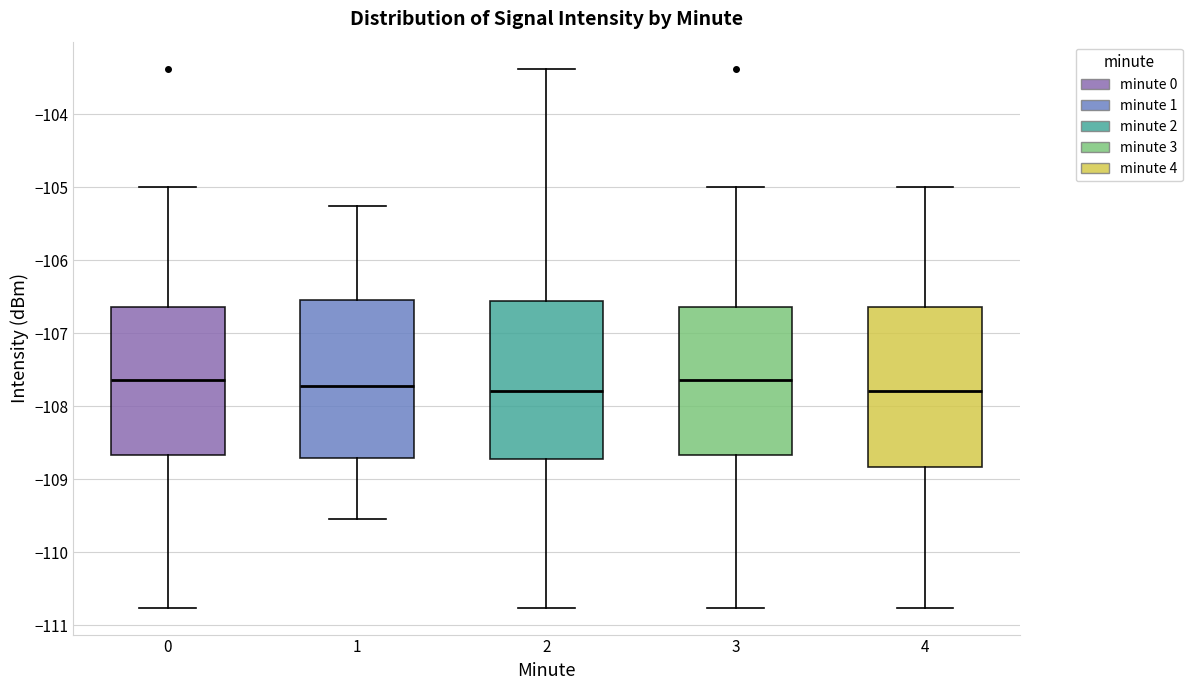

Where is the lower edge of the box at x = 1 on the y-axis? The values are not printed on the chart, so give them approximately, as read against the axis.

-108.7